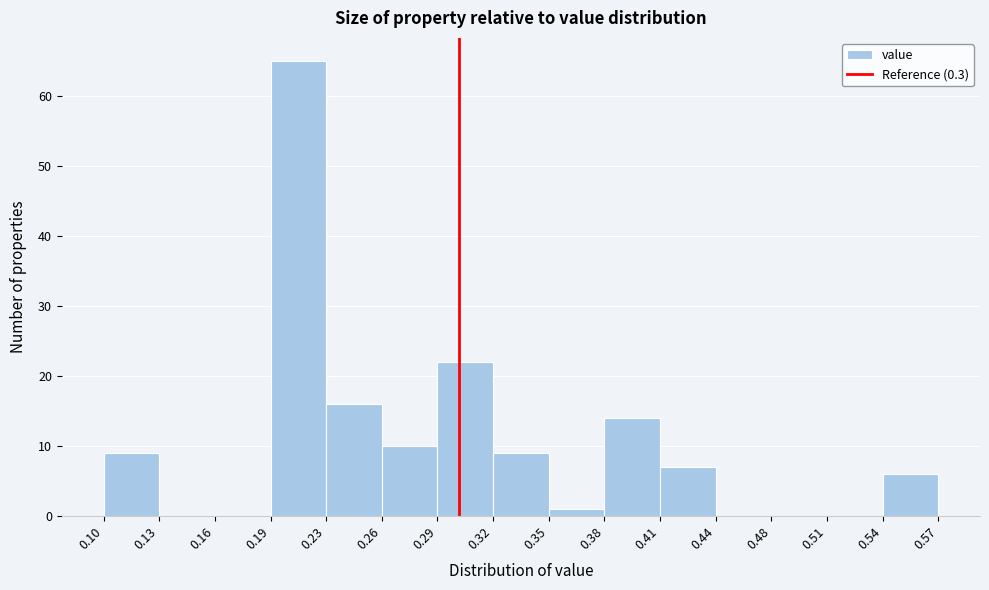

Reading left to right, list every bar in this chart as the range it spans on the x-axis followed by its height. The values are not printed on the chart, so give them approximately, as read against the axis.

0.10 to 0.13: 9
0.13 to 0.16: 0
0.16 to 0.19: 0
0.19 to 0.23: 65
0.23 to 0.26: 16
0.26 to 0.29: 10
0.29 to 0.32: 22
0.32 to 0.35: 9
0.35 to 0.38: 1
0.38 to 0.41: 14
0.41 to 0.44: 7
0.44 to 0.48: 0
0.48 to 0.51: 0
0.51 to 0.54: 0
0.54 to 0.57: 6